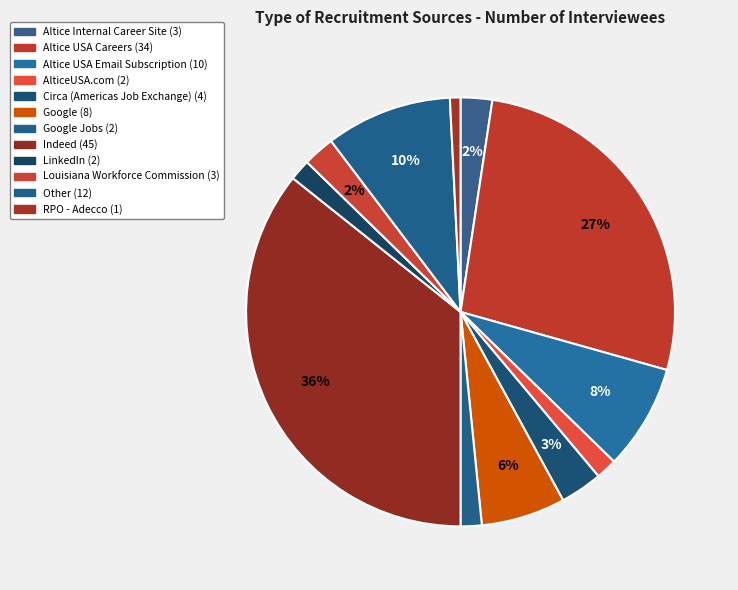

Is there a majority slice in this chart?

No